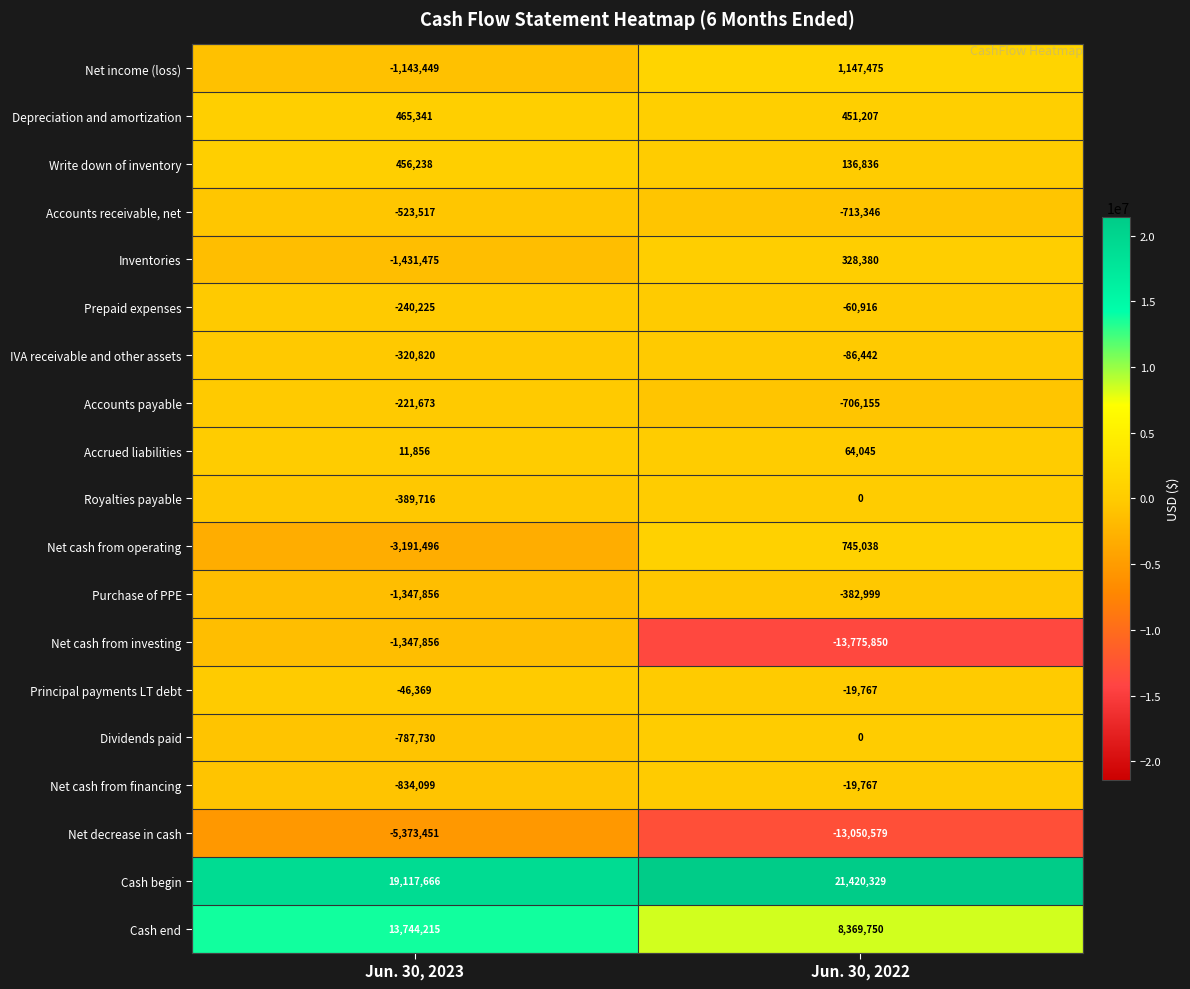

How many data points in Cash end are less than 13744215?

1